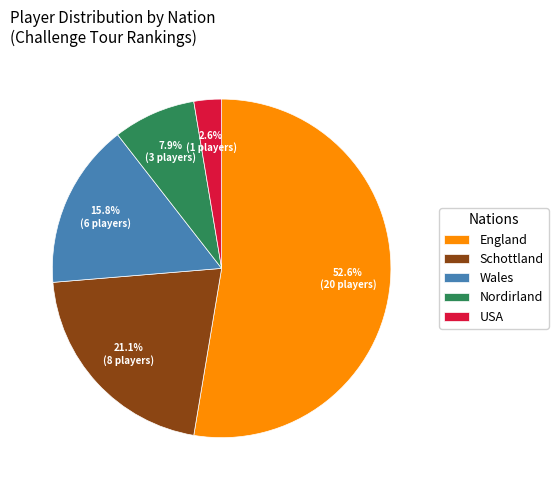

Rank the categories by value from lowest to highest.

USA, Nordirland, Wales, Schottland, England